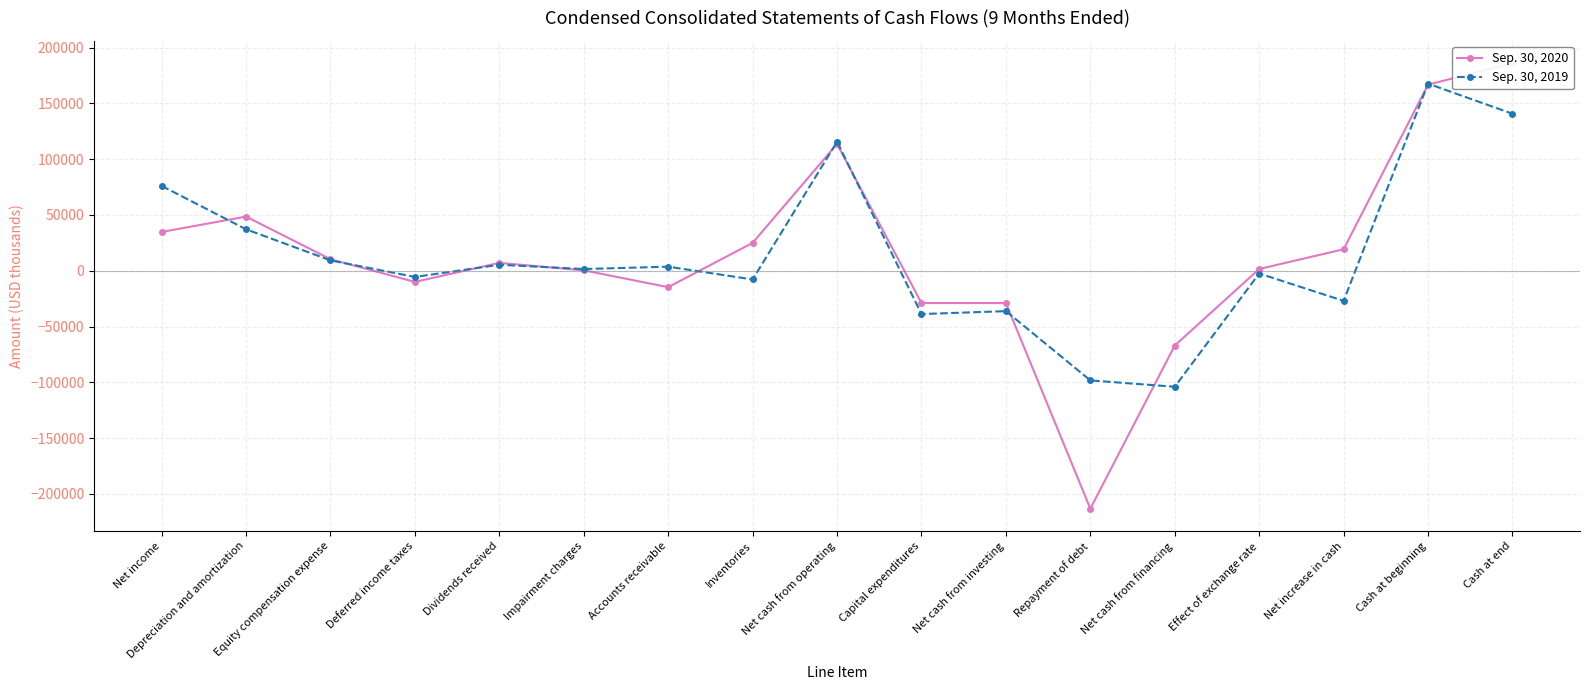

What is the total value across all series at Effect of exchange rate?

-882